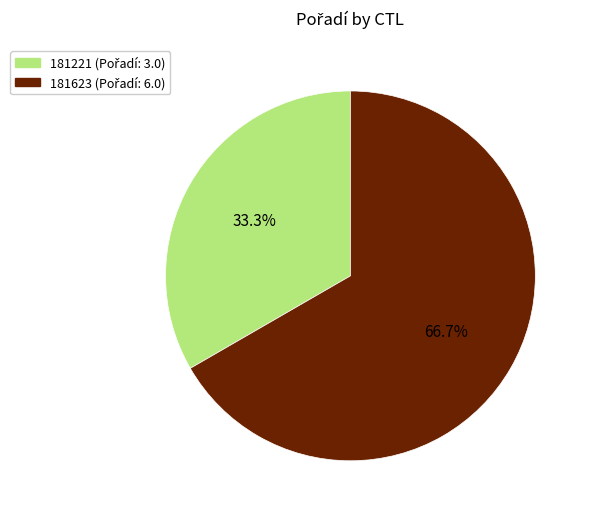

Which has a higher value, 181623 or 181221?

181623